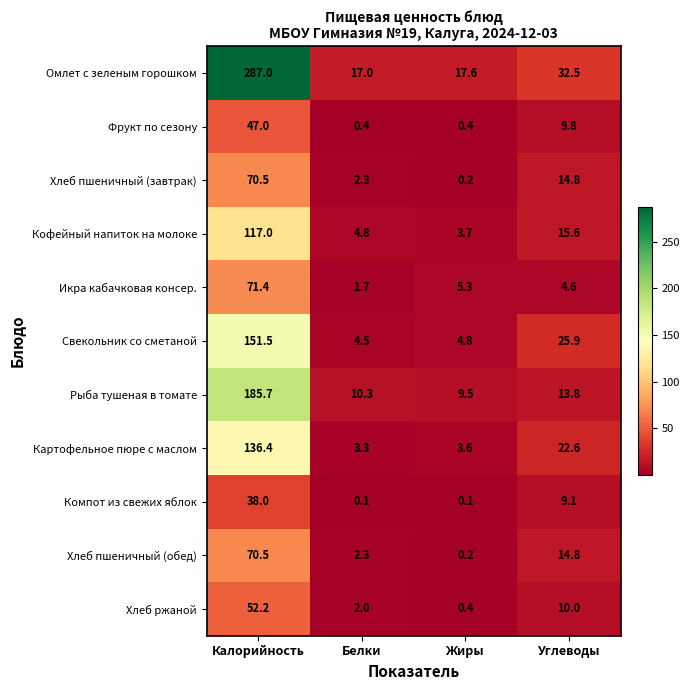

How many distinct data groups are displayed?

11